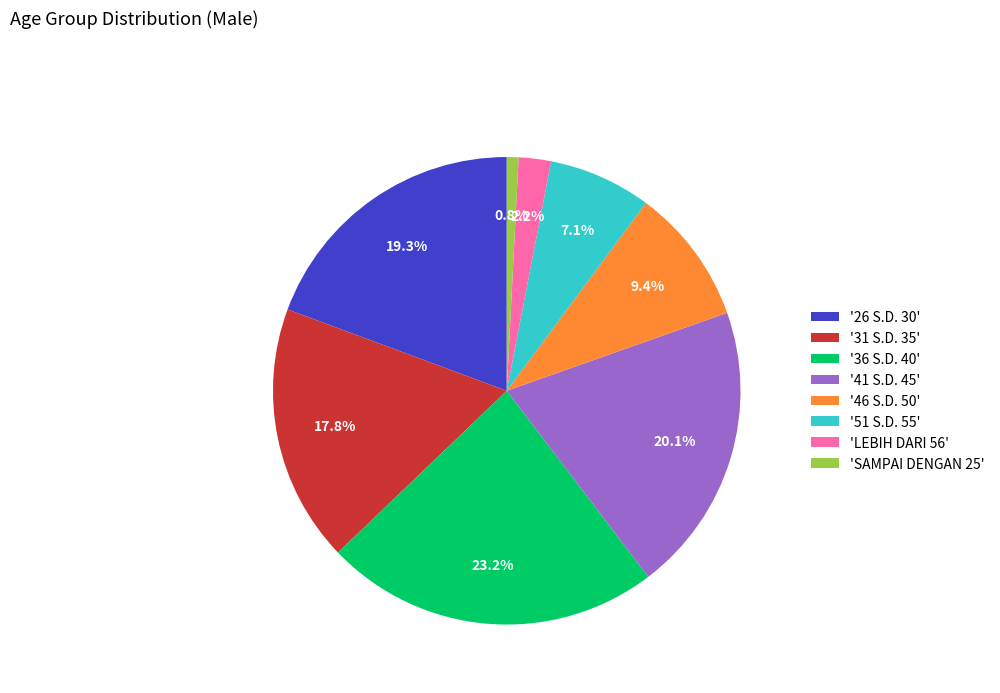

Does any single category account for the majority?

No